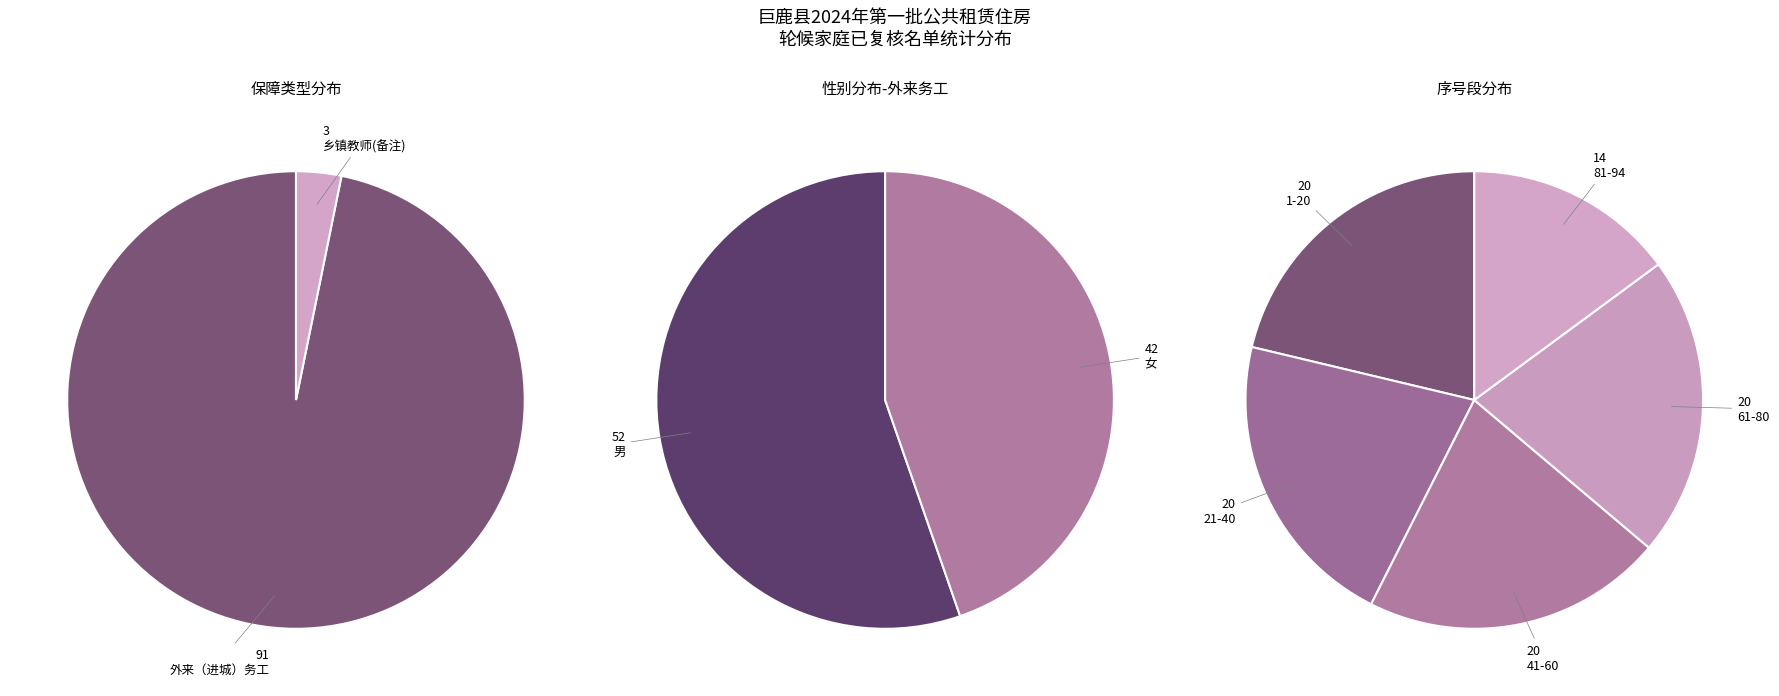

Which has a higher value, 乡镇教师 or 外来（进城）务工?

外来（进城）务工